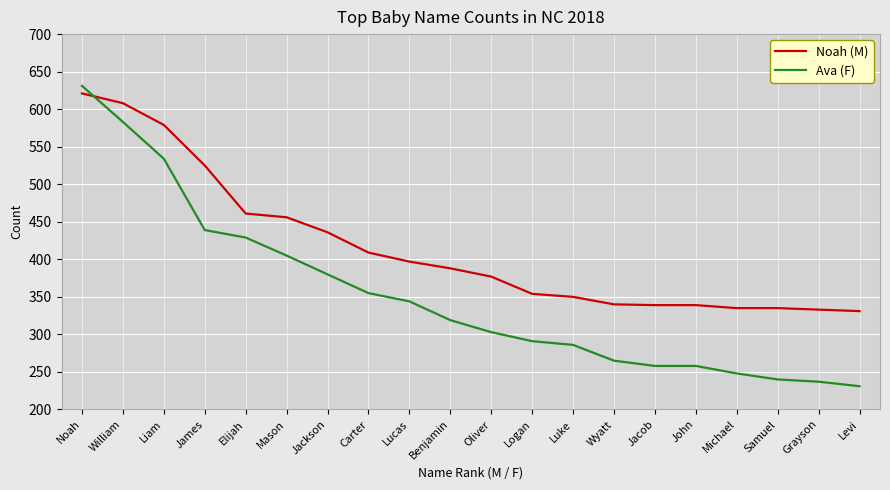

Which label corresponds to the largest value in the chart?

Noah